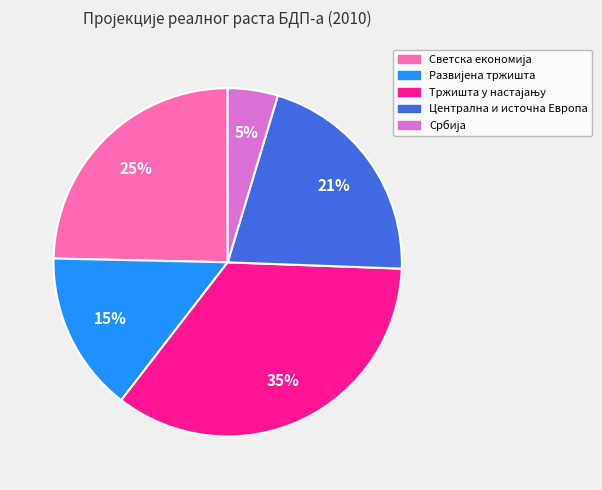

True or false: Централна и источна Европа accounts for 27% of the total.

False